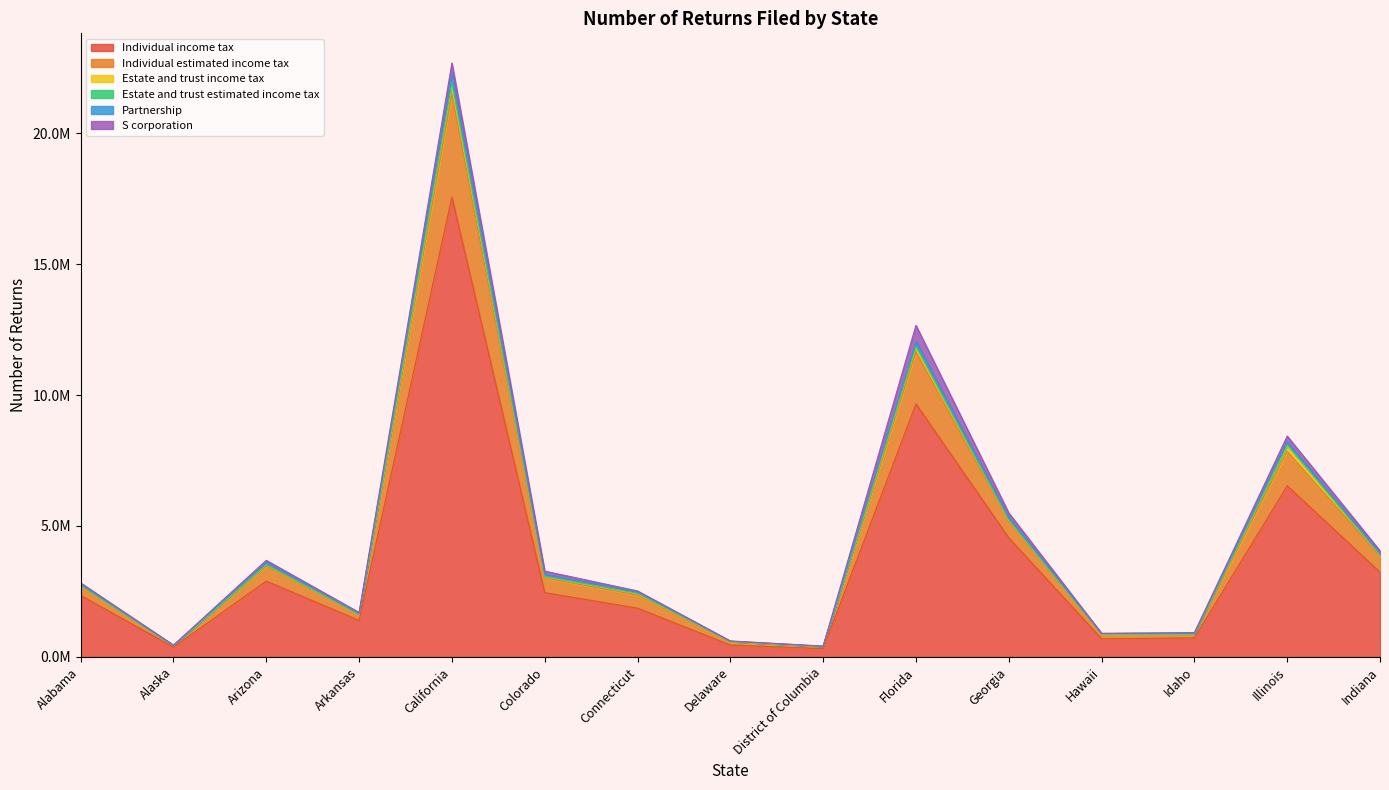

Rank the categories by Estate and trust estimated income tax value from lowest to highest.

District of Columbia, Alaska, Delaware, Idaho, Hawaii, Arkansas, Connecticut, Alabama, Colorado, Arizona, Indiana, Georgia, Illinois, Florida, California